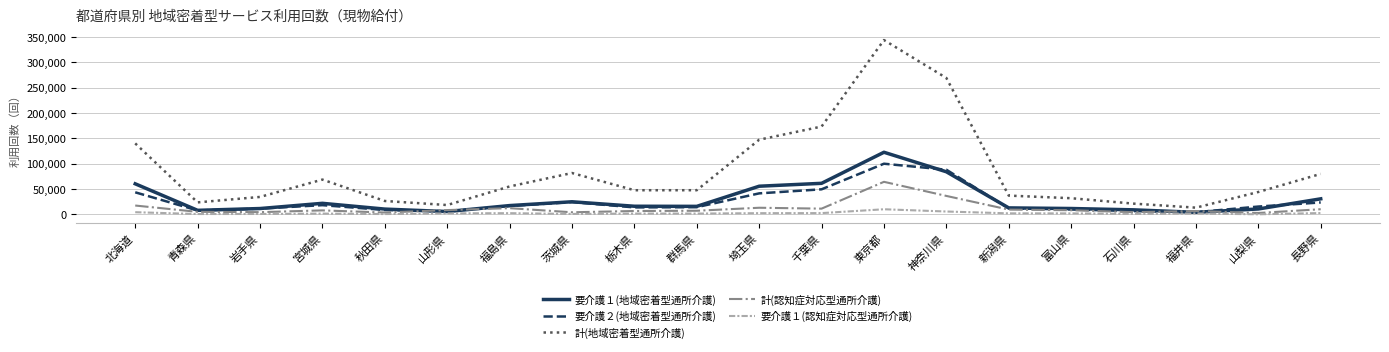

Rank the series by their maximum value, from highest to lowest.

計(地域密着型通所介護), 要介護１(地域密着型通所介護), 要介護２(地域密着型通所介護), 計(認知症対応型通所介護), 要介護１(認知症対応型通所介護)